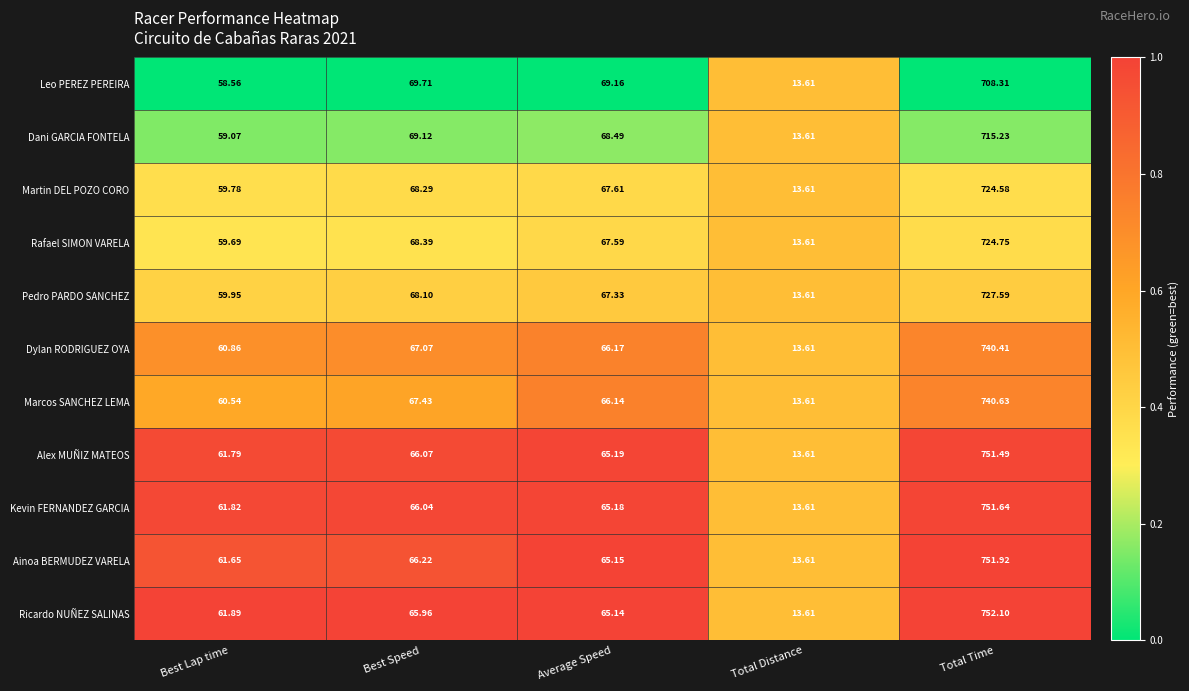

At which label is Pedro PARDO SANCHEZ closest to 370?

Best Speed